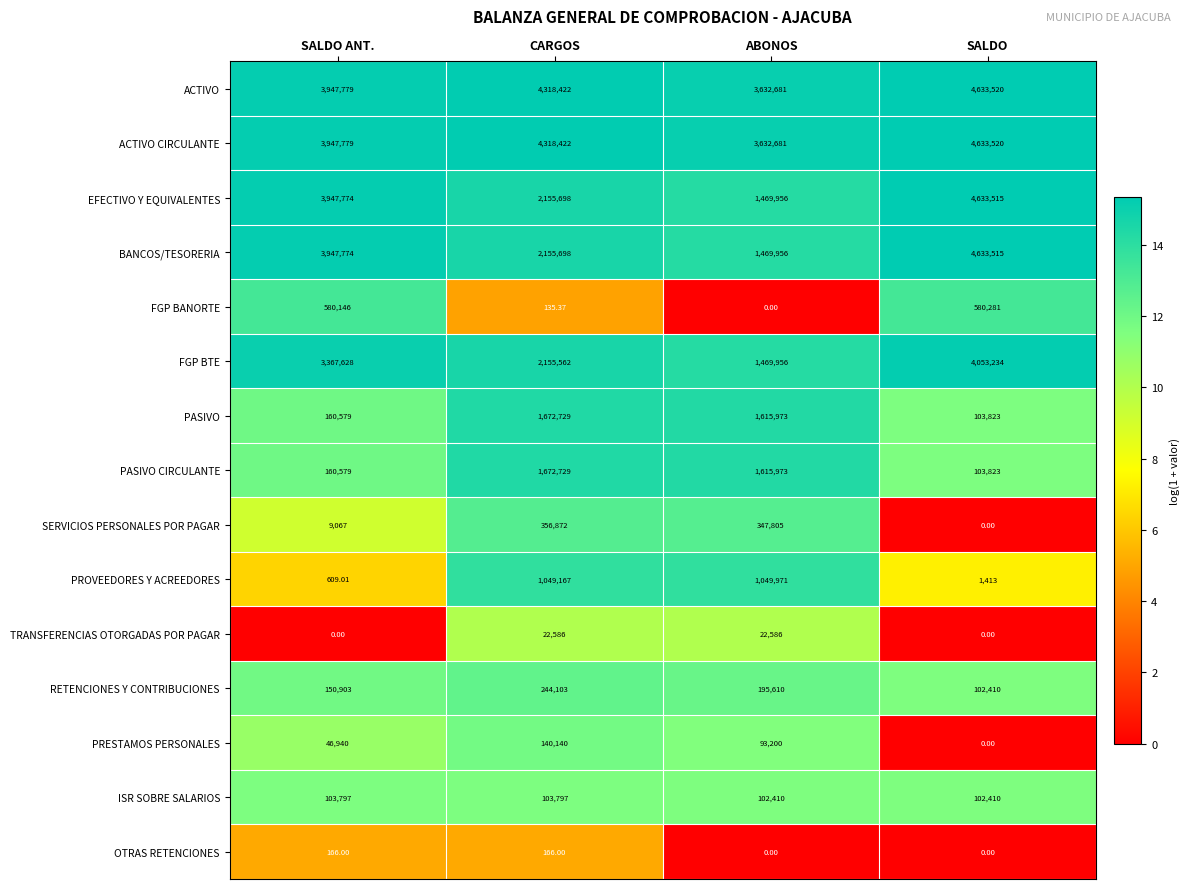

At which category is the sum across all series the highest?

SALDO